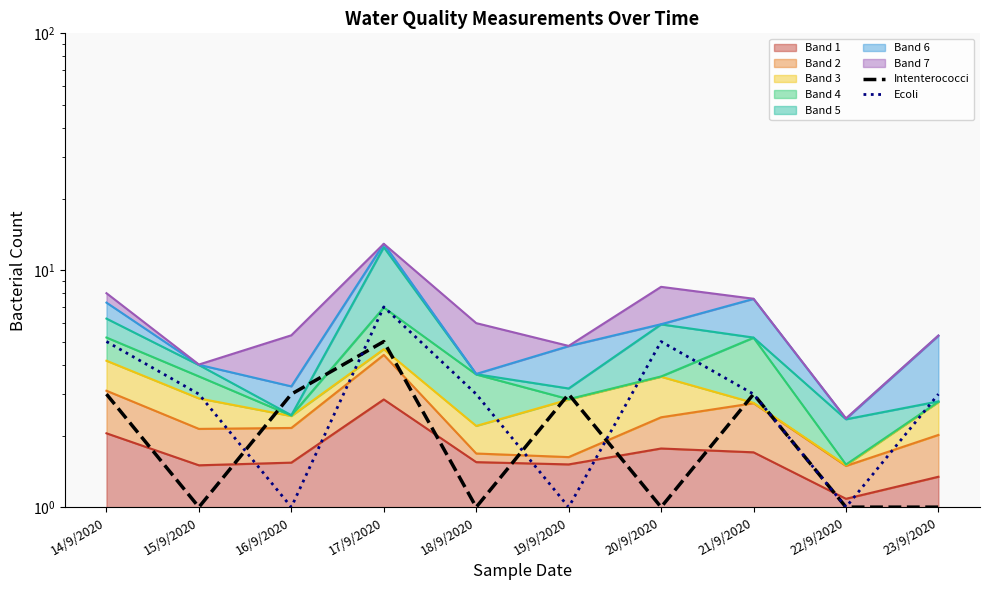

What is the approximate value of Intenterococci at 20/9/2020?

1